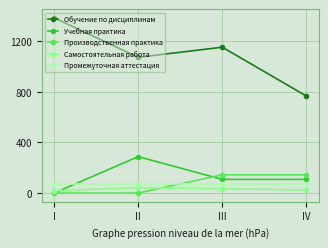

What is the highest value of the Промежуточная аттестация series?

72